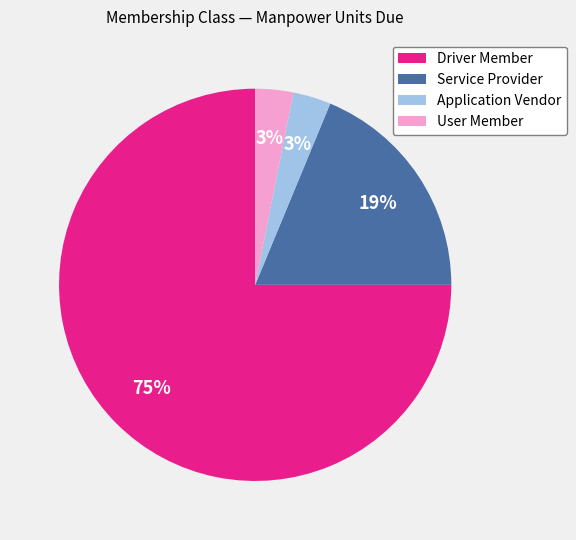

True or false: Driver Member accounts for 33% of the total.

False